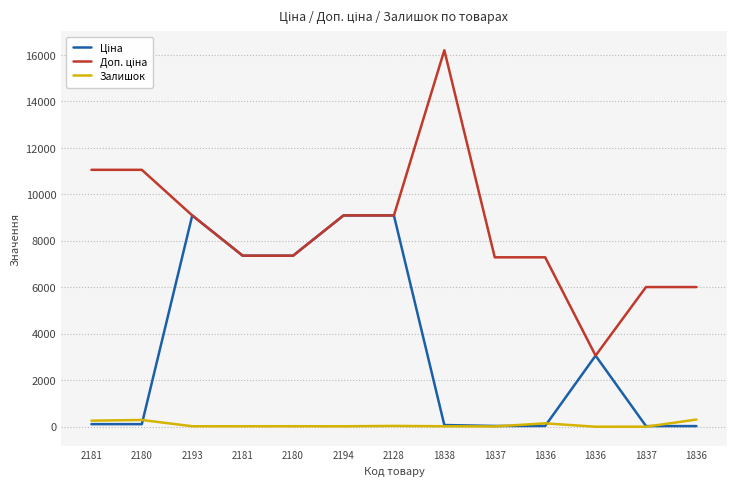

List the series in order of their overall mean, lowest first.

Залишок, Ціна, Доп. ціна